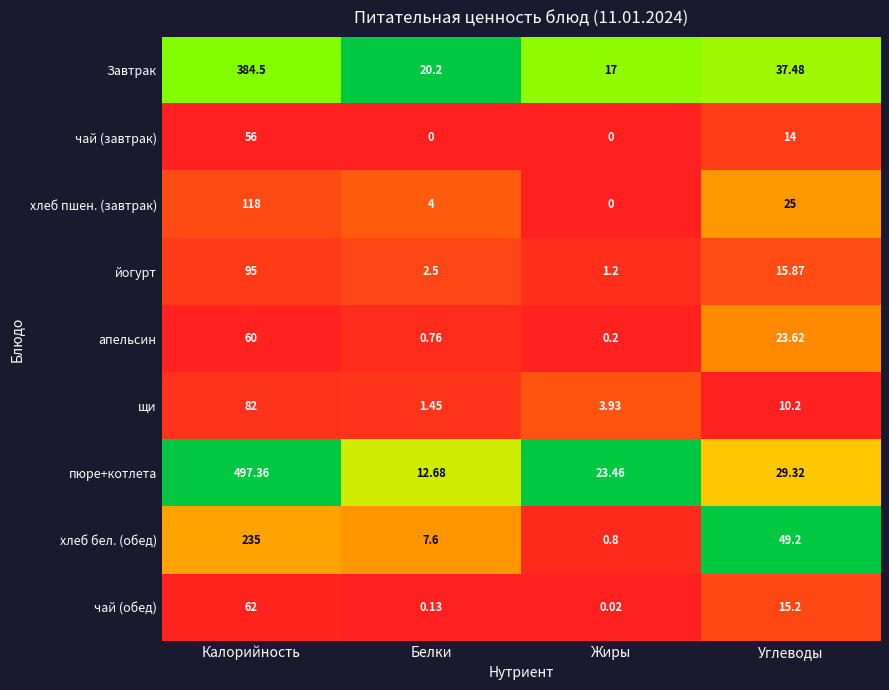

Where is хлеб пшен. (завтрак) nearest to the value 59?

Углеводы